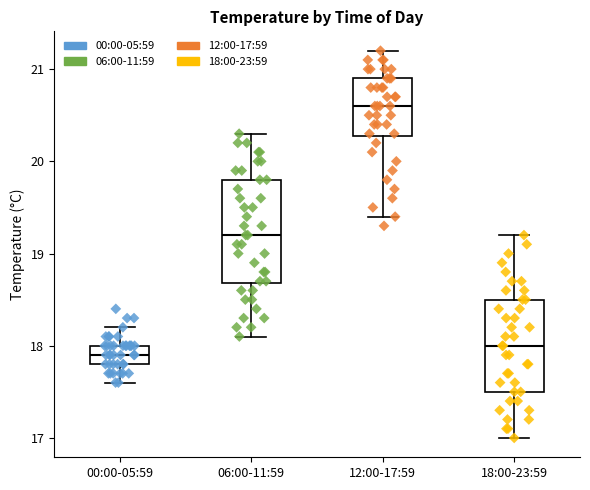

Where does the upper whisker of the box for 06:00-11:59 end on the y-axis? The values are not printed on the chart, so give them approximately, as read against the axis.

20.3